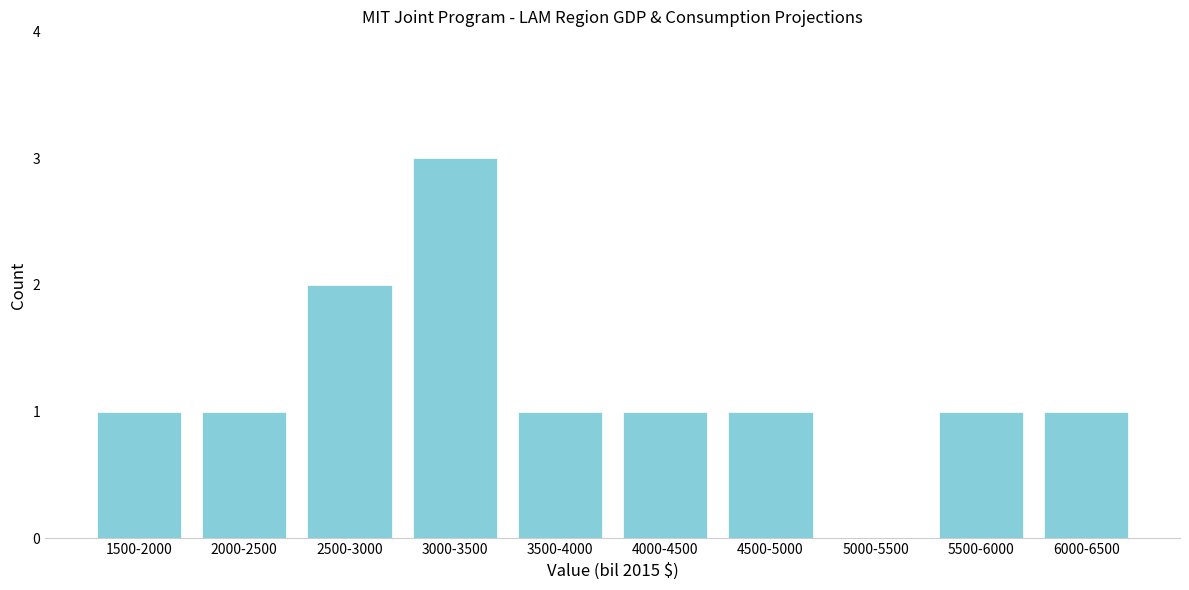

Reading left to right, list all the values displayed in this chart.

1500-2000=1	2000-2500=1	2500-3000=2	3000-3500=3	3500-4000=1	4000-4500=1	4500-5000=1	5000-5500=0	5500-6000=1	6000-6500=1